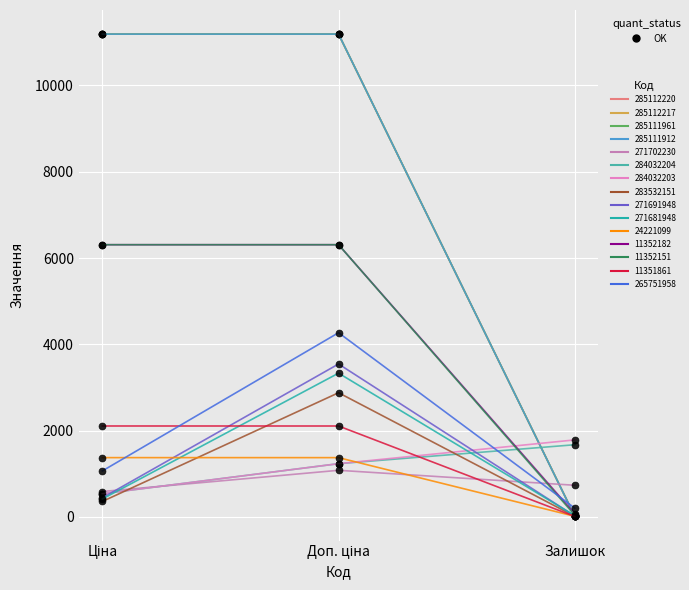

Does the chart have visible grid lines?

Yes